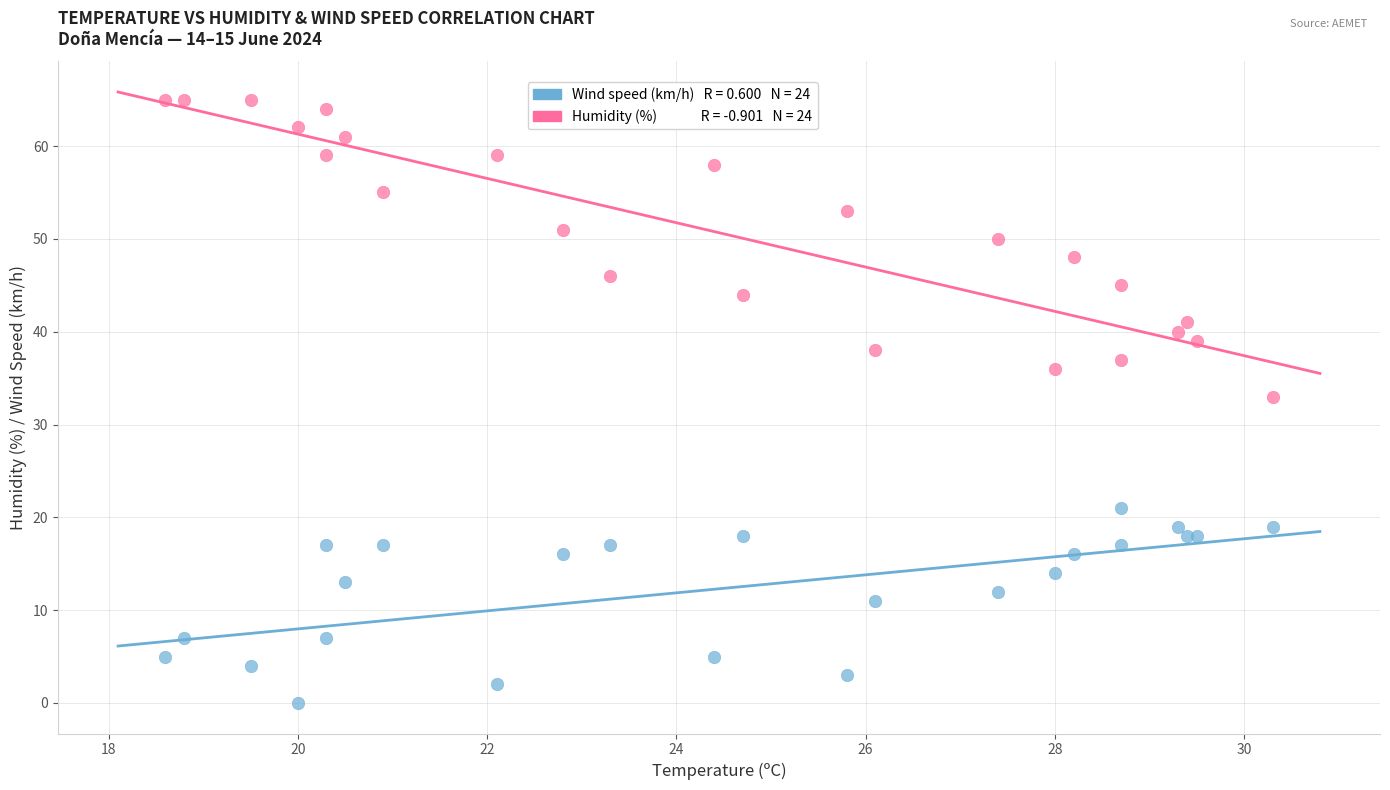

Across all series, what Y value is closest to 32?

33